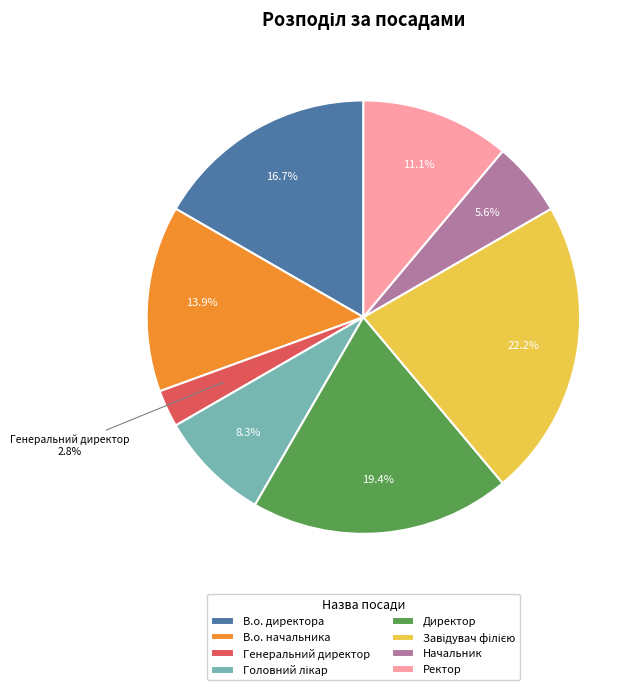

Combined, do Ректор and В.о. директора account for over 50%?

No